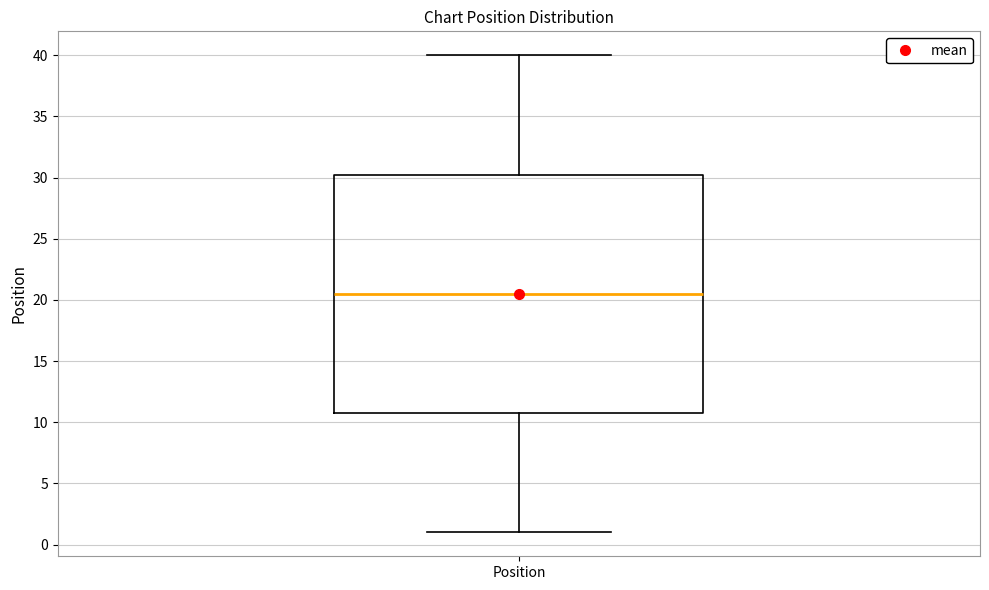

Read this box plot against the y-axis: the position of the median line, the range covered by the box, and the ends of both whiskers. The values are not printed on the chart, so give them approximately, as read against the axis.

median 20.5, box 11.0 to 30.5, whiskers 1.0 to 40.0